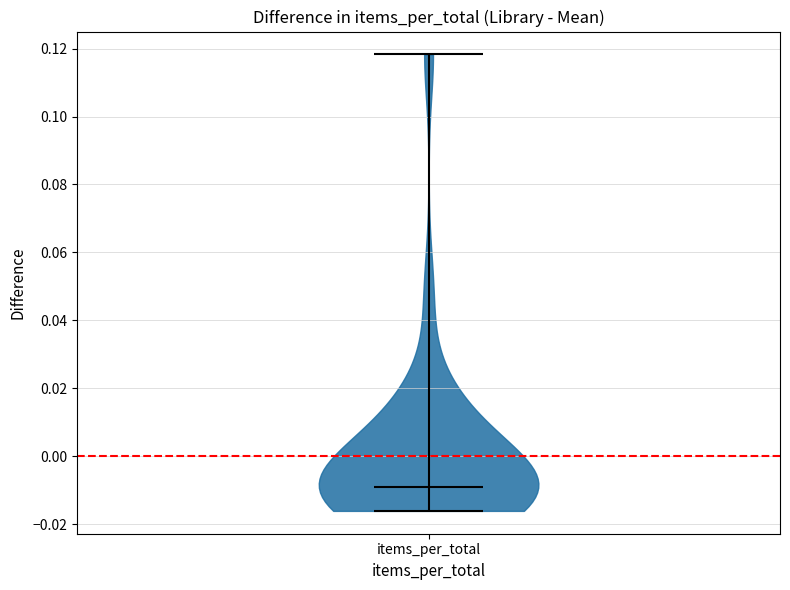

Read this violin plot against the y-axis: where its median line is, and the lowest and highest points the violin reaches. The values are not printed on the chart, so give them approximately, as read against the axis.

median line -0.008, lowest point -0.016, highest point 0.118